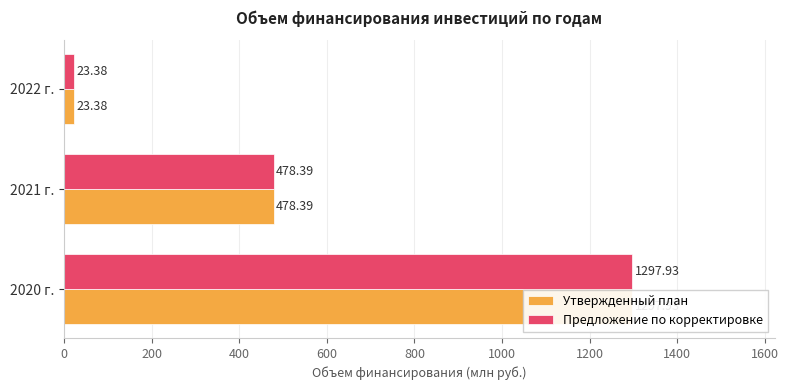

At how many categories does at least one series exceed 200?

2